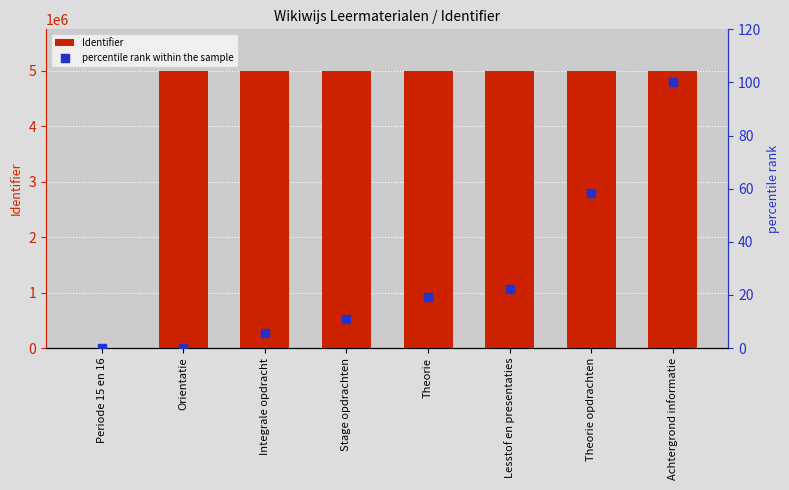

Which series has the widest spread of Y values?

Identifier